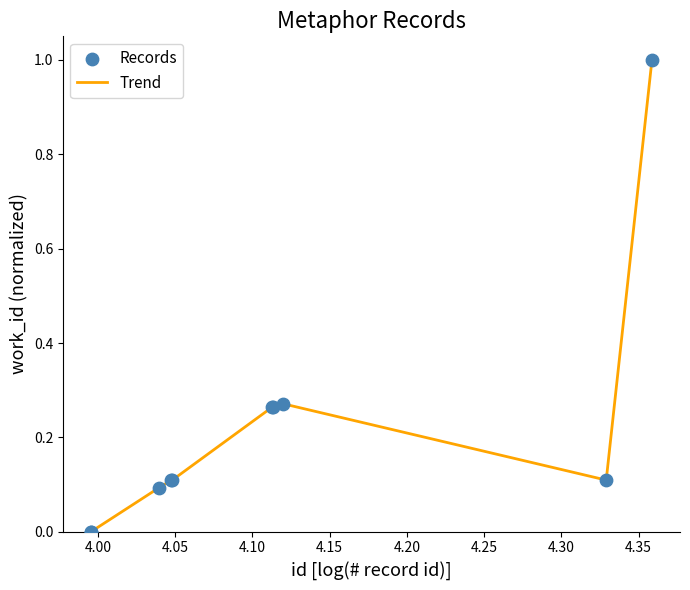

What is the greatest value displayed?

1.0